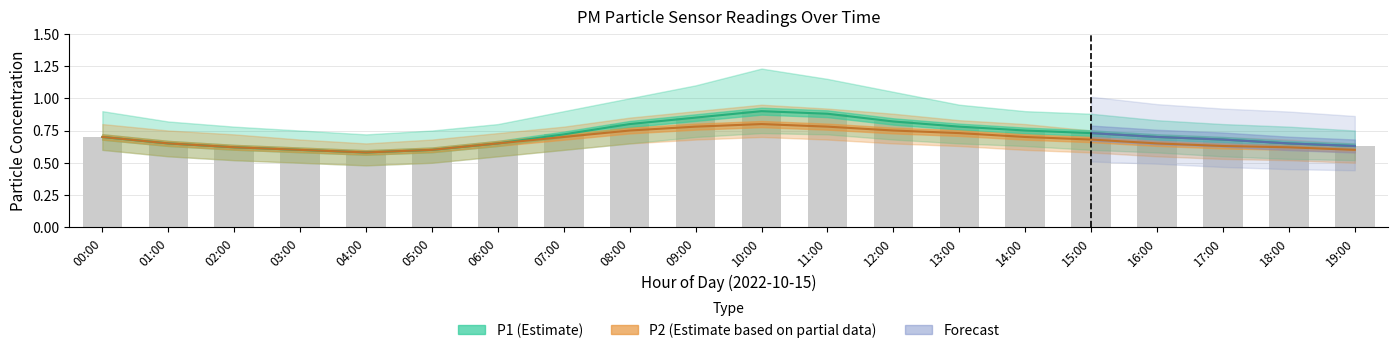

At which category is the sum across all series the highest?

10:00